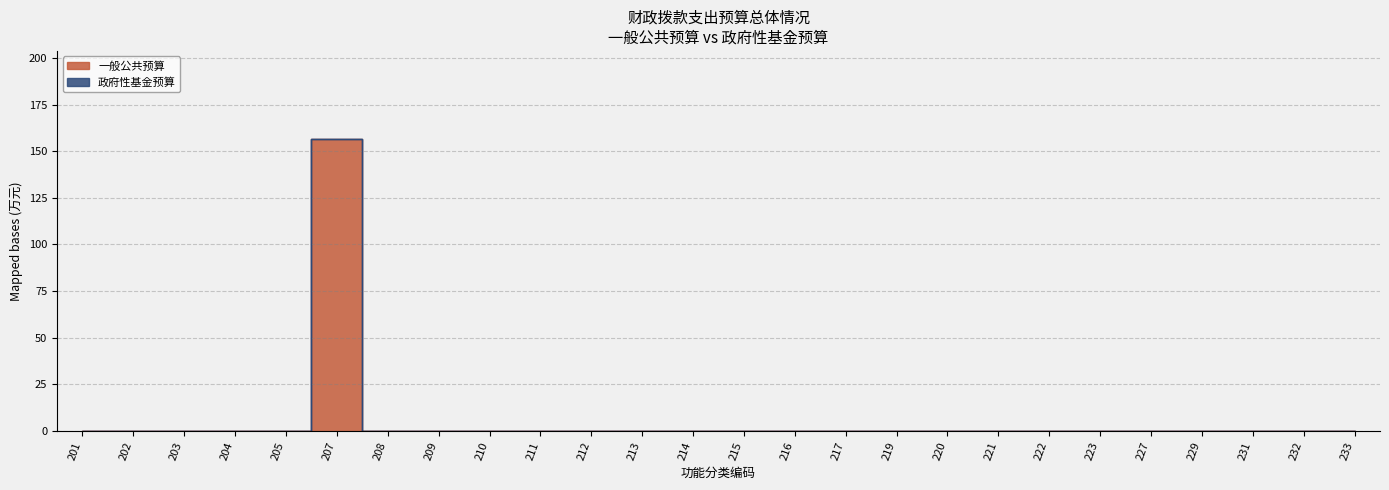

Which has a higher value, 209 or 232?

209